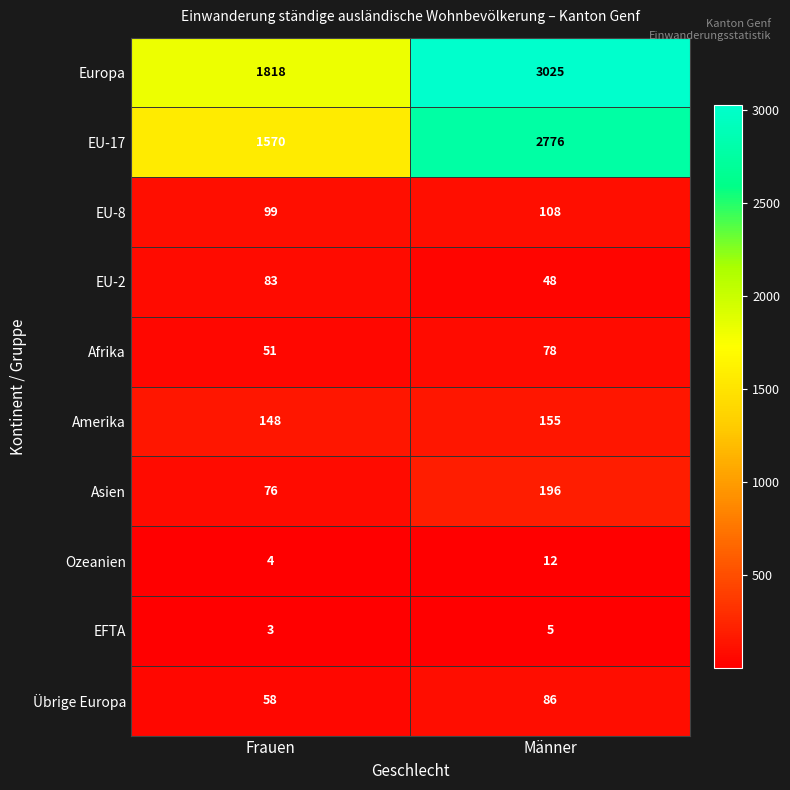

How many data points in EFTA are less than 5?

1